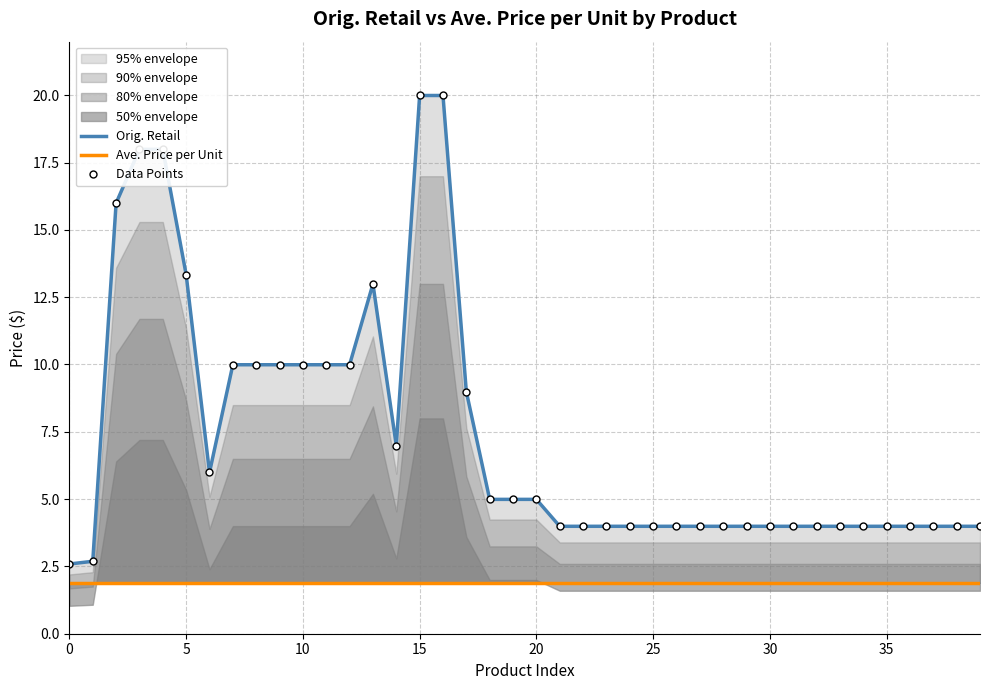

Is the value of Ave. Price per Unit at 25 greater than the value of Data Points at 15?

No